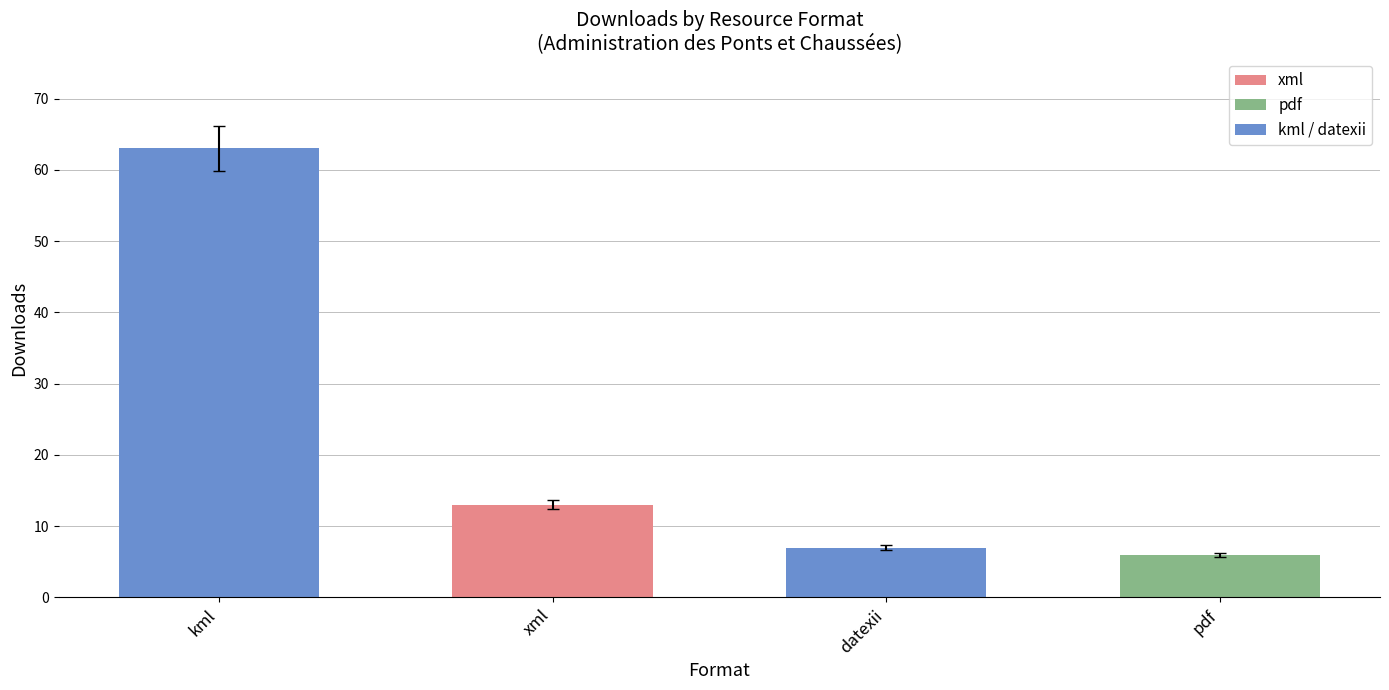

At which label is the value closest to 34?

xml